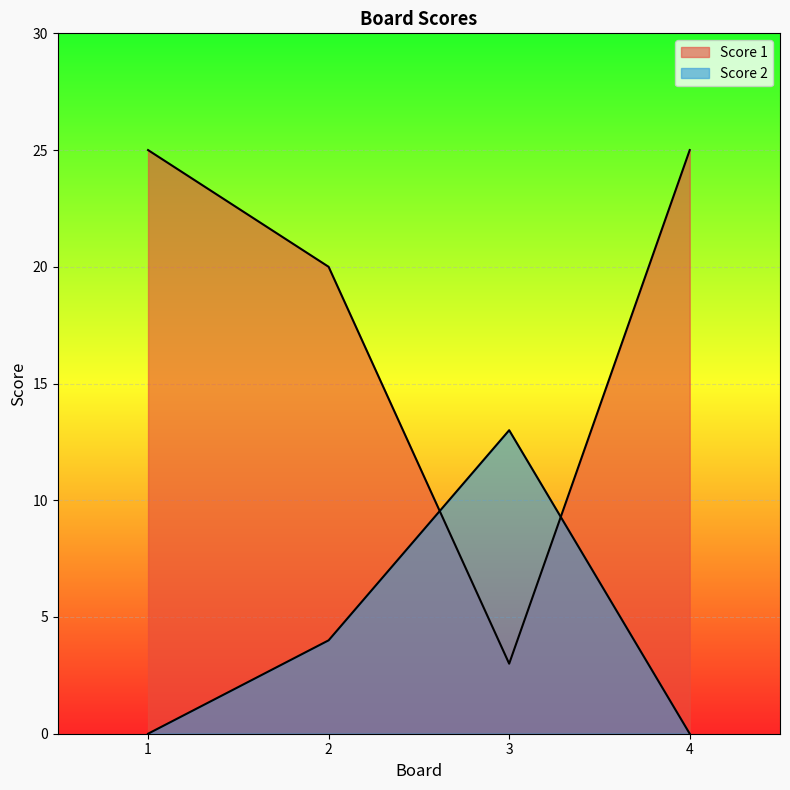

Which series has the largest total across all categories?

Score 1